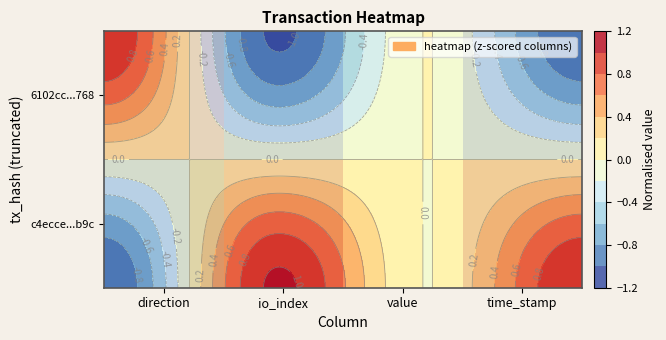

How many data points in 6102cc...768 are above 0?

1